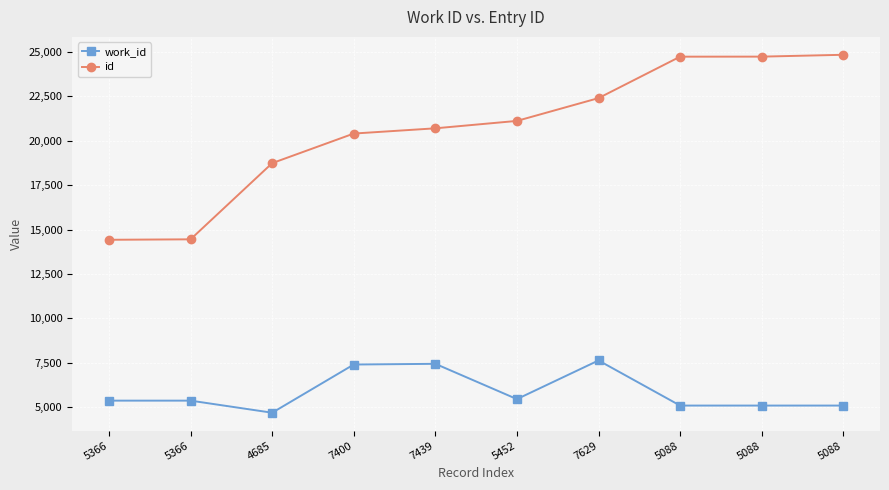

How many data points in id are less than 21120?

5